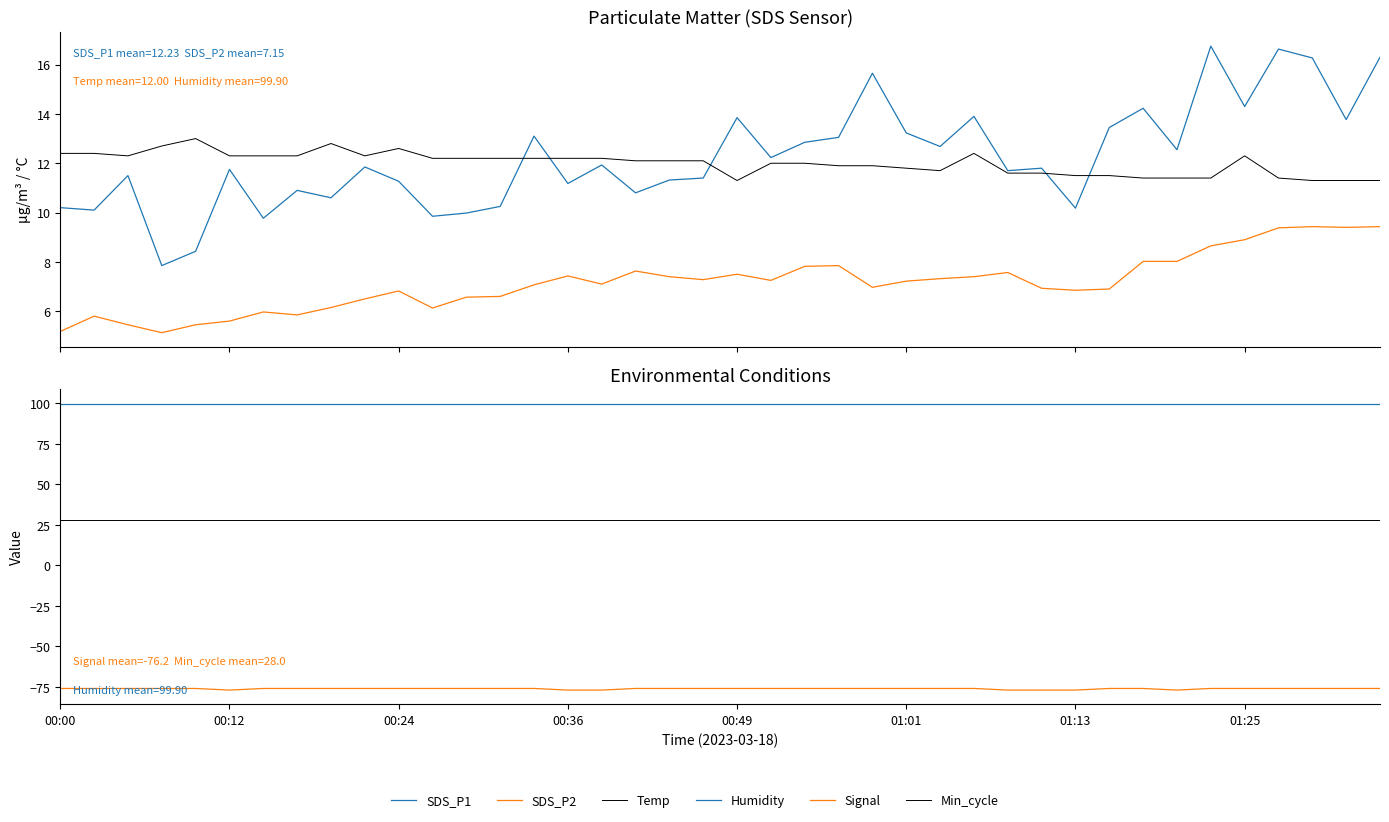

What is the smallest value displayed?

-77.0